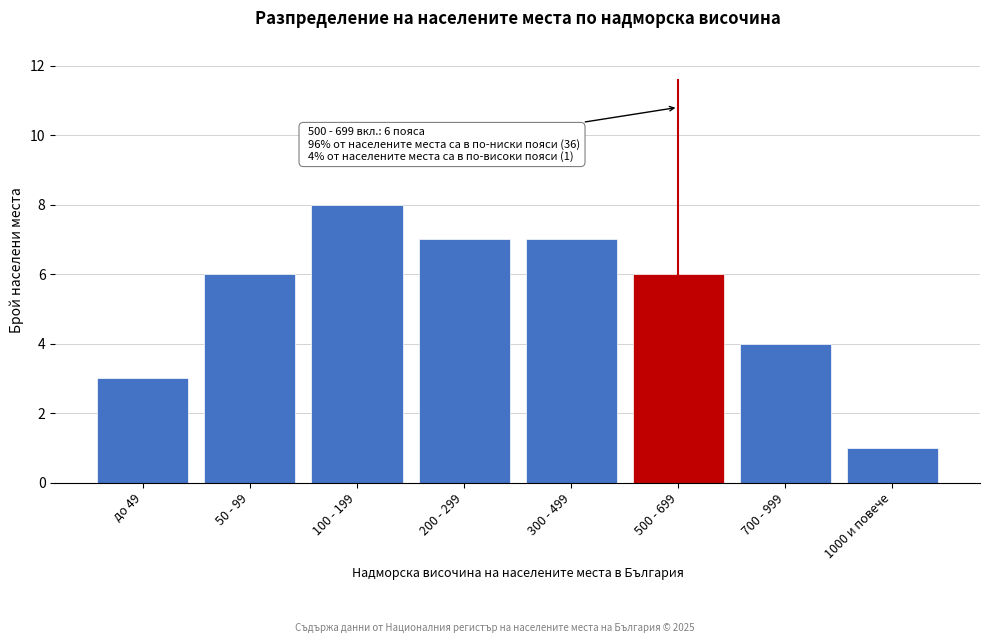

Reading left to right, extract all data points from this chart.

до 49=3	50 - 99=6	100 - 199=8	200 - 299=7	300 - 499=7	500 - 699=6	700 - 999=4	1000 и повече=1